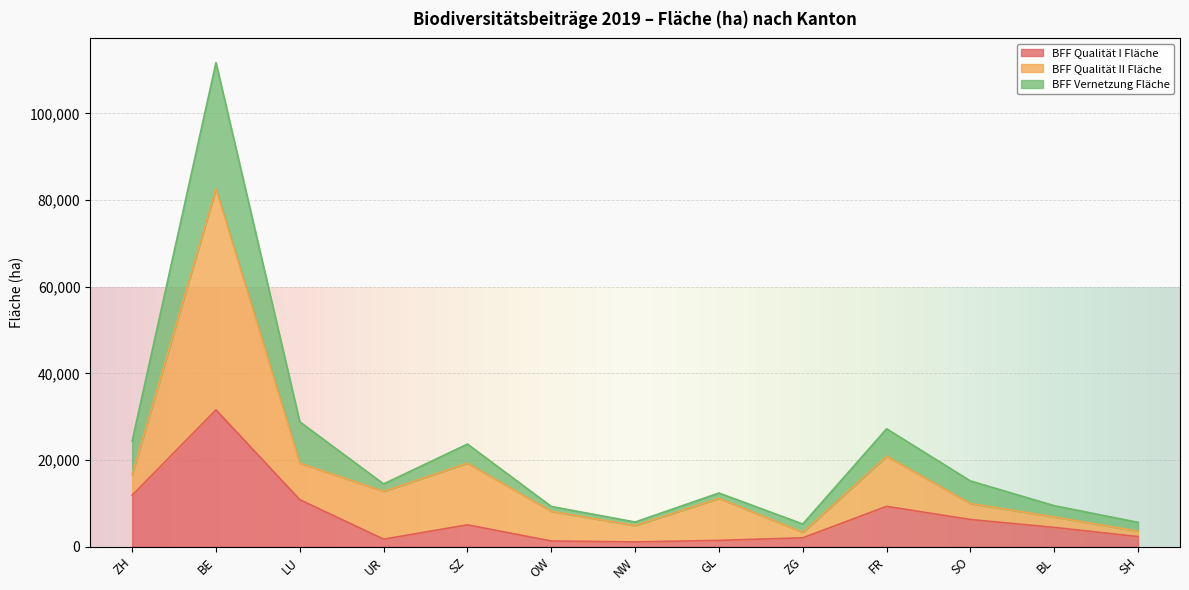

At which category is the sum across all series the highest?

BE